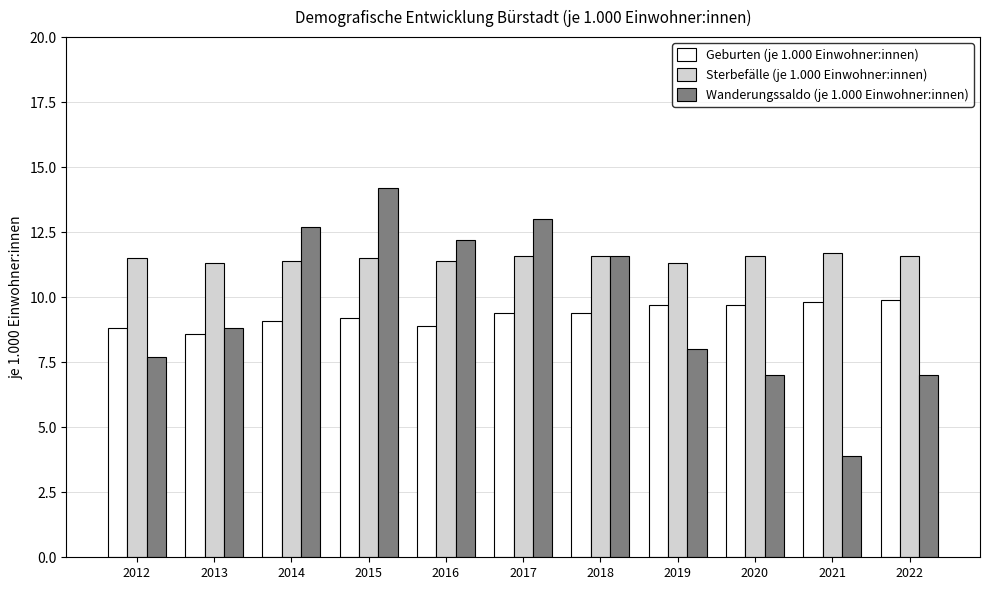

What is the value of the Sterbefälle (je 1.000 Einwohner:innen) bar at the 6th from the left?

11.6